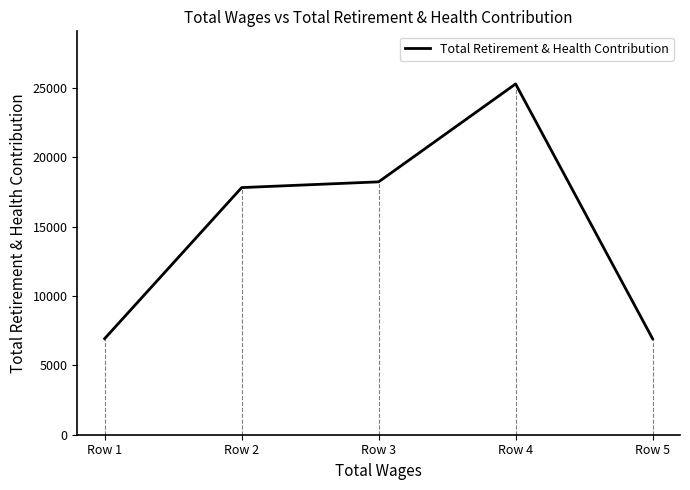

Approximately how many times larger is the value at Row 2 compared to Row 4?

0.7